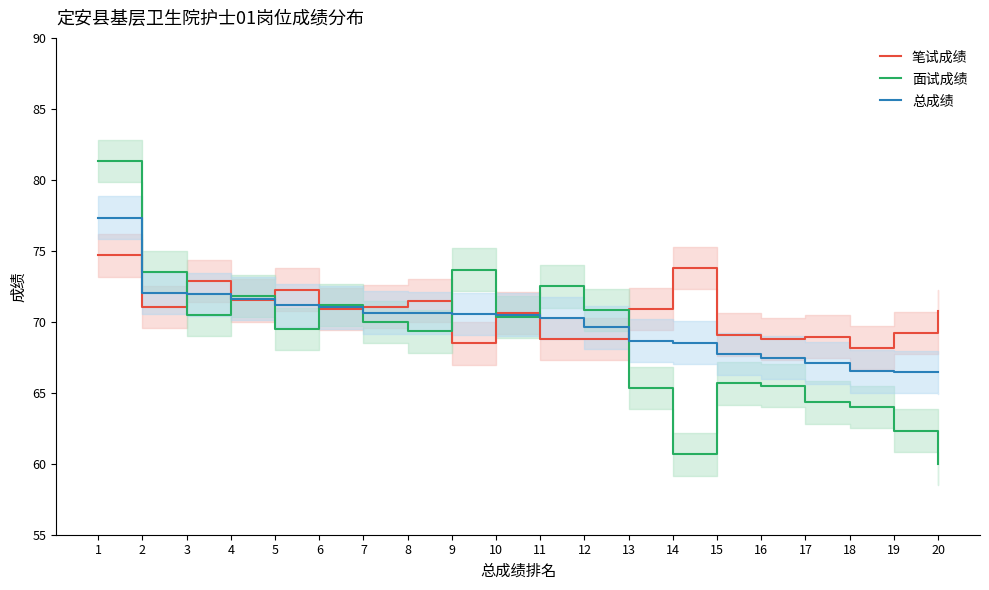

List the labels in order of 面试成绩 value, smallest first.

20, 14, 19, 18, 17, 13, 16, 15, 8, 5, 7, 10, 3, 12, 6, 4, 11, 2, 9, 1